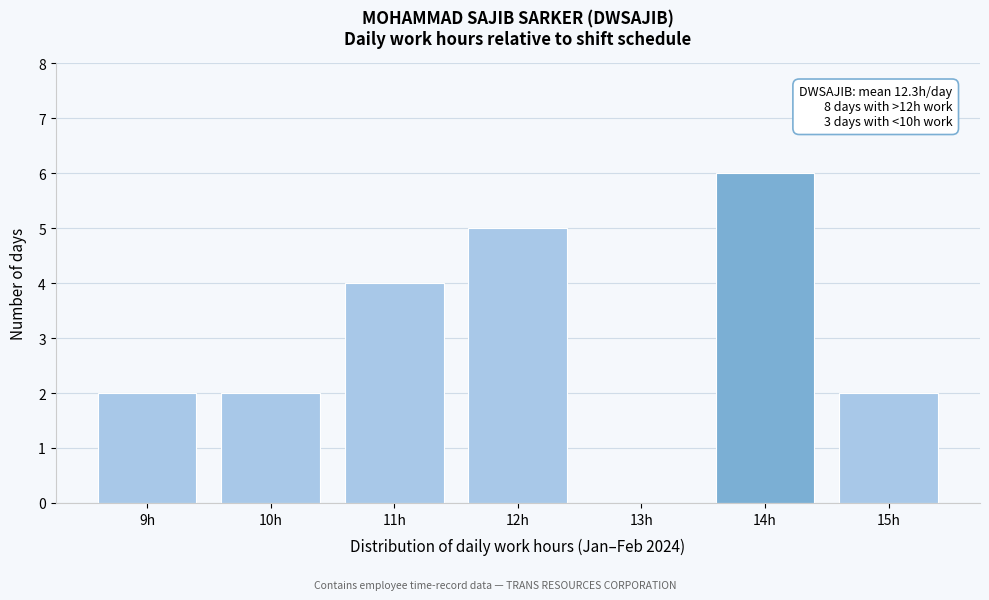

Reading left to right, transcribe all the data shown in this chart.

9h=2	10h=2	11h=4	12h=5	13h=0	14h=6	15h=2